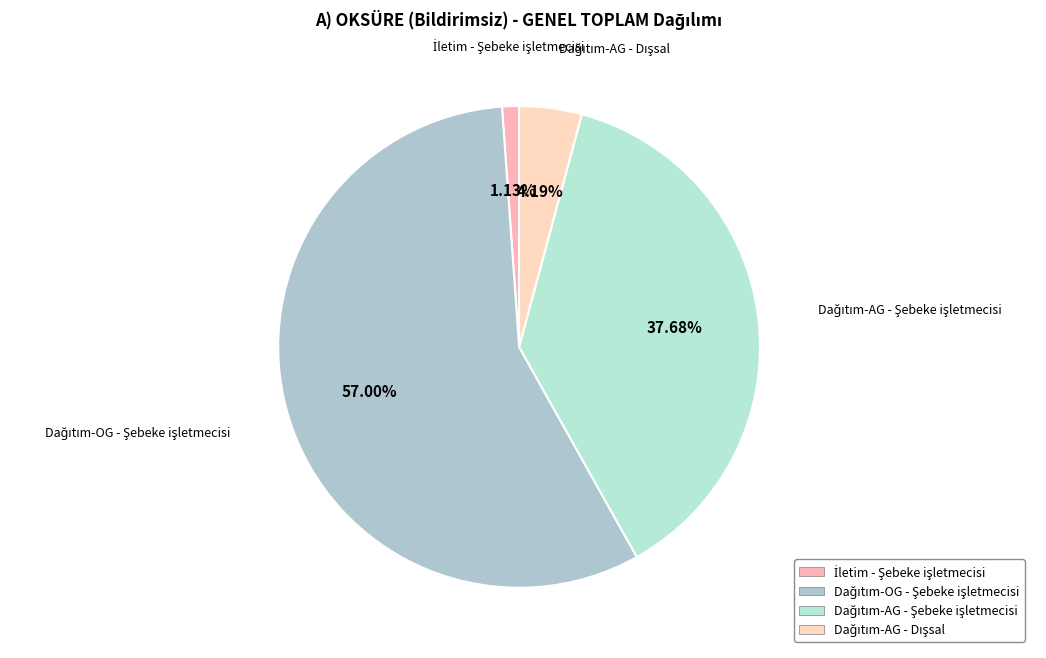

To the nearest percent, what is the difference between the largest and smallest slice percentages?

56%